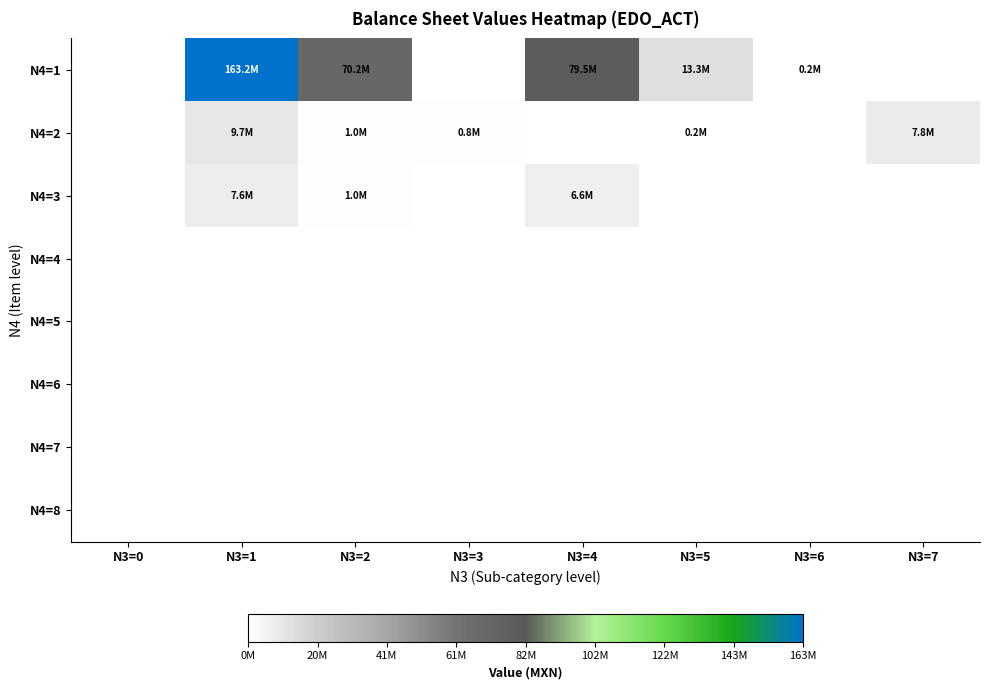

What is the maximum value shown in the chart?

163188818.3